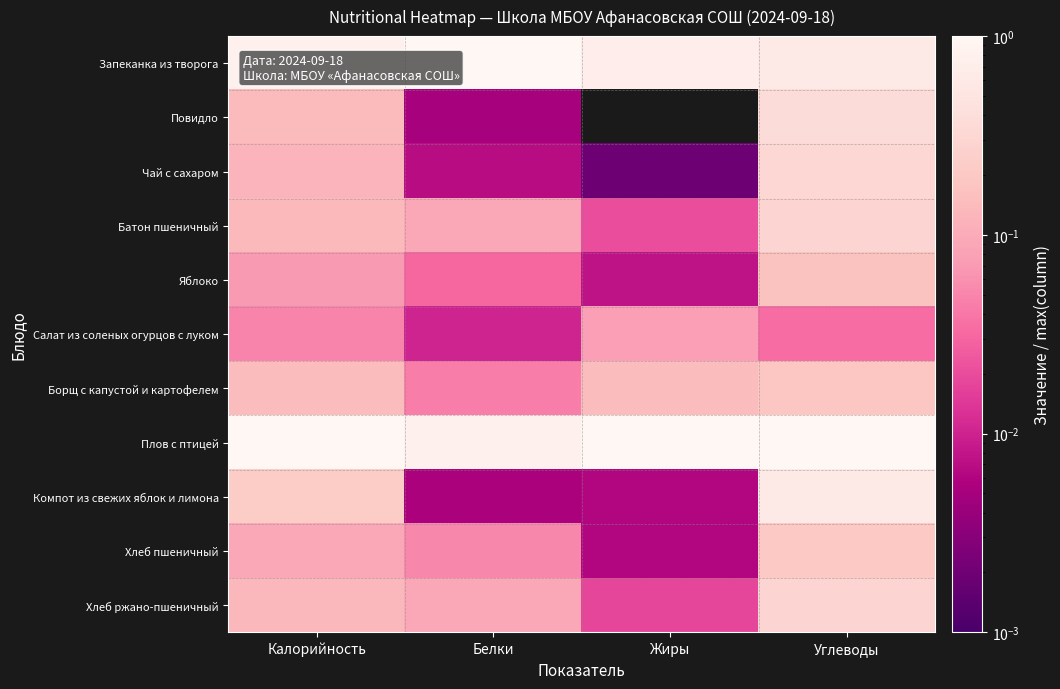

What is the total value across all series at Белки?

2.1